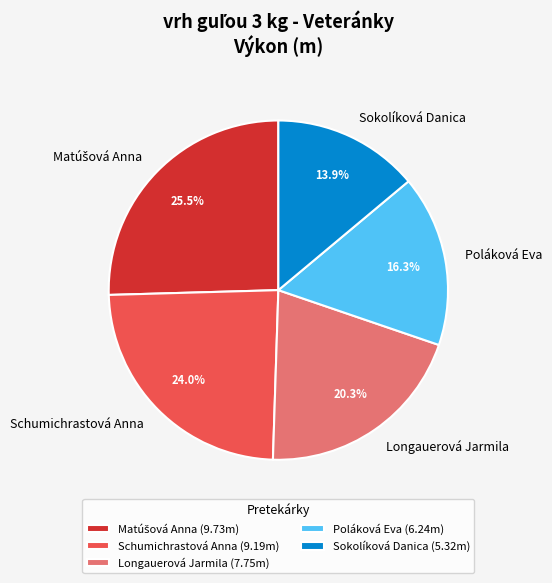

To the nearest percent, what portion does Poláková Eva represent?

16%